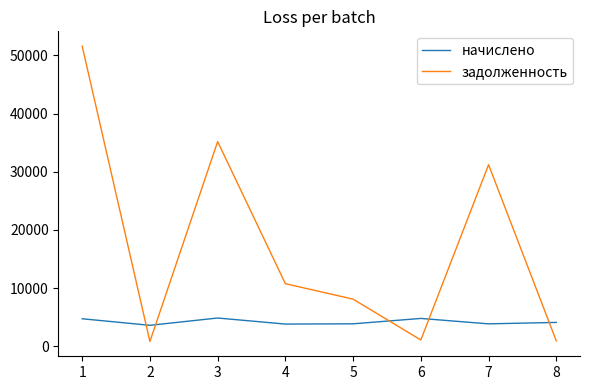

Is it true that задолженность equals 1058.8 at 6?

True